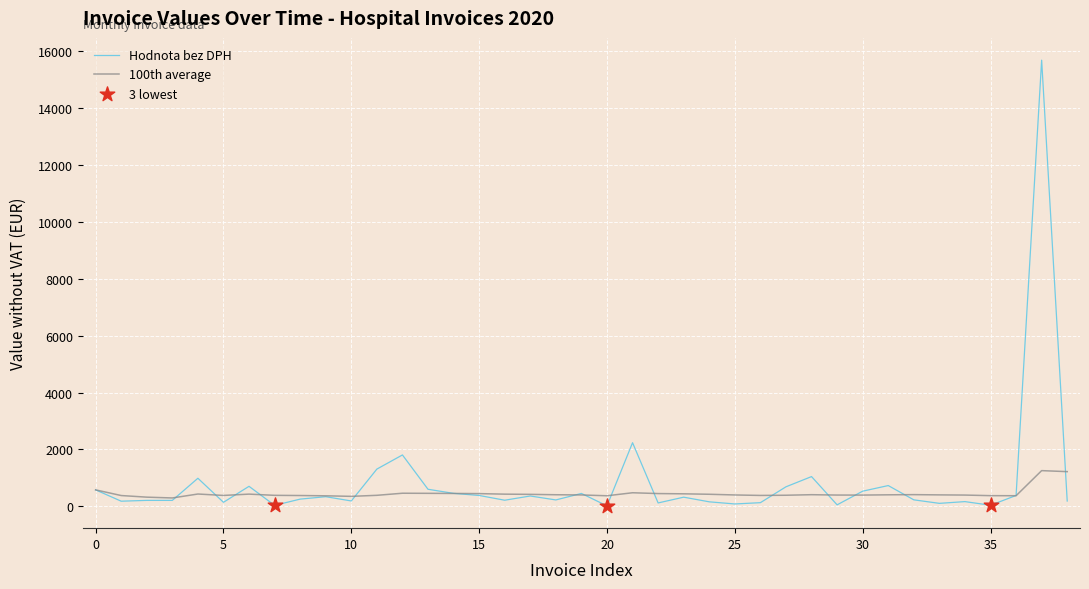

At how many categories does at least one series exceed 7112?

1